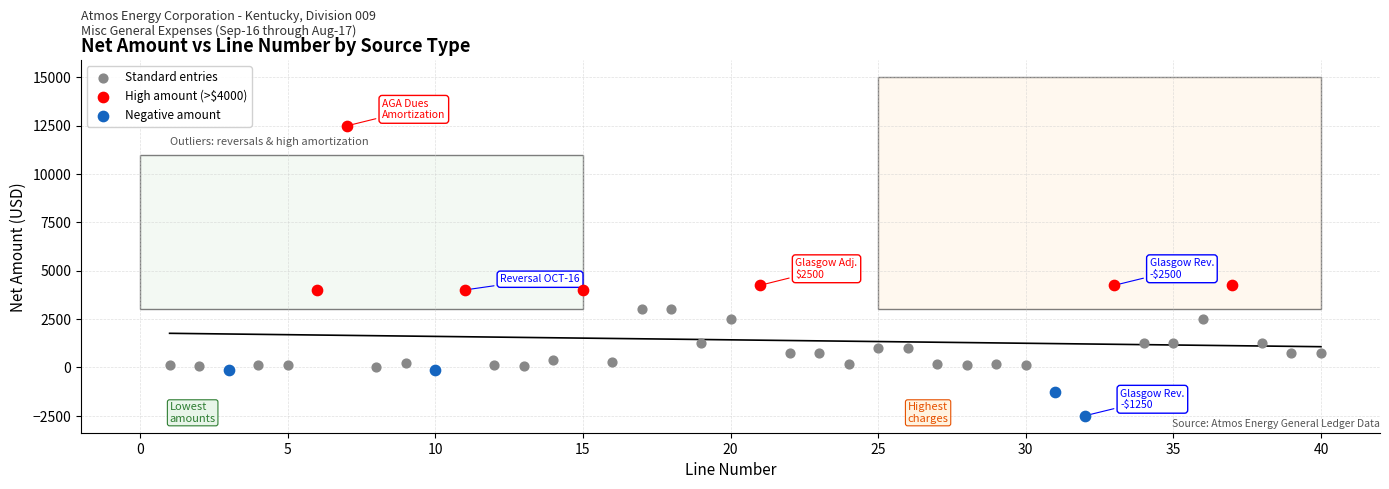

What are all the series names shown in the legend?

Standard entries, High amount (>$4000), Negative amount